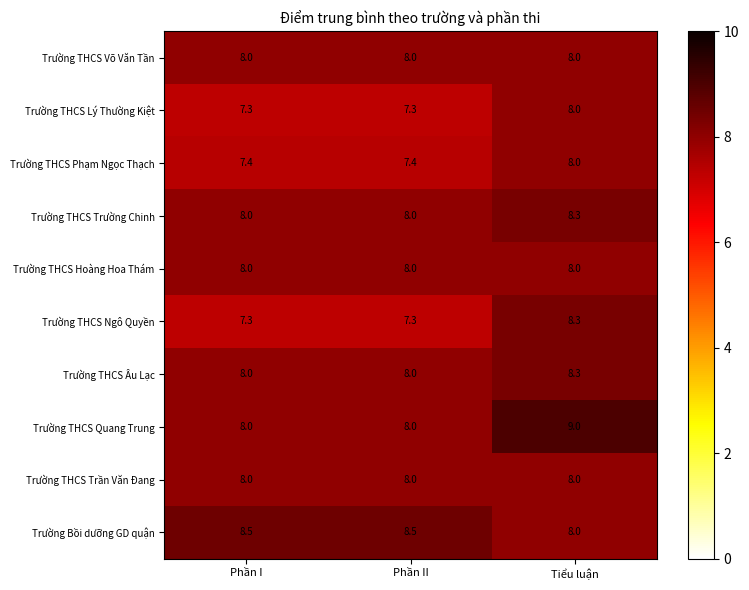

What is the sum of all Trường THCS Trần Văn Đang values?

24.0